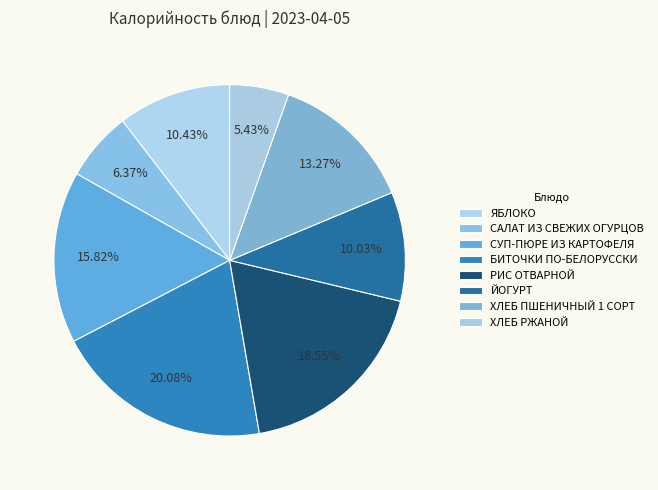

How many slices are in this pie chart?

8